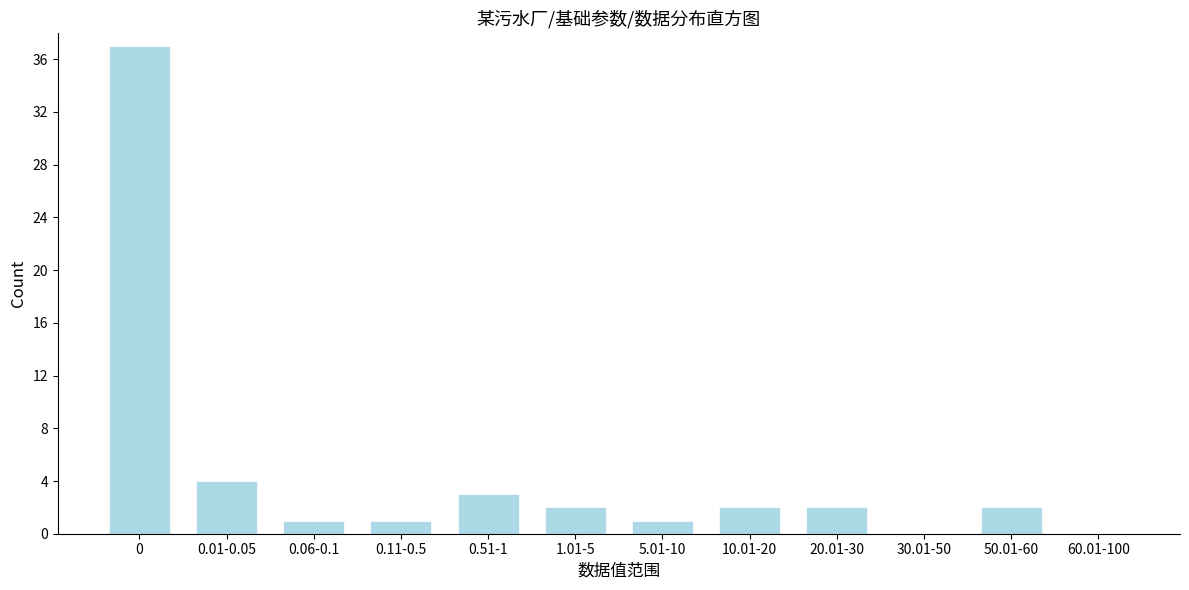

Reading right to left, list all the values displayed in this chart.

60.01-100=0	50.01-60=2	30.01-50=0	20.01-30=2	10.01-20=2	5.01-10=1	1.01-5=2	0.51-1=3	0.11-0.5=1	0.06-0.1=1	0.01-0.05=4	0=37